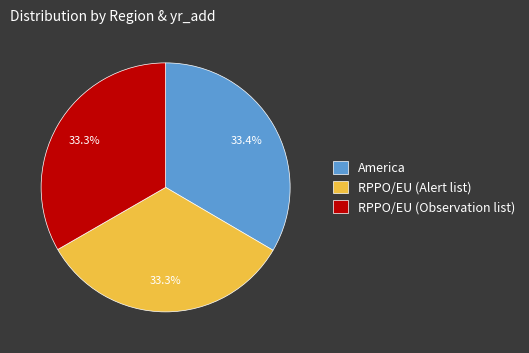

To the nearest percent, what is the average slice percentage?

33%